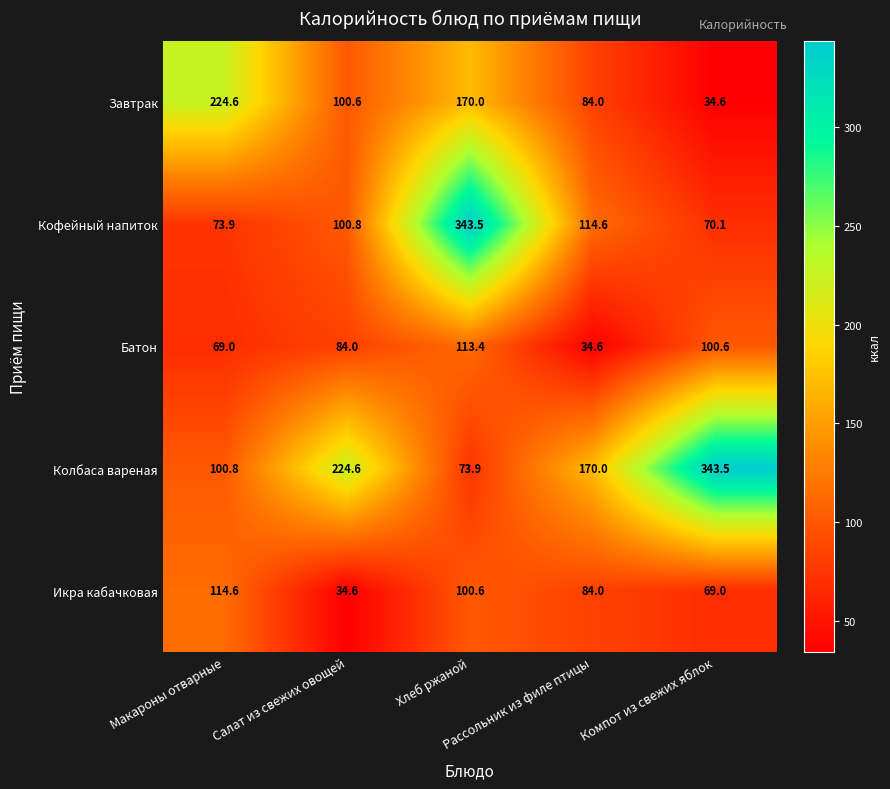

What is the sum of all Кофейный напиток values?

702.9